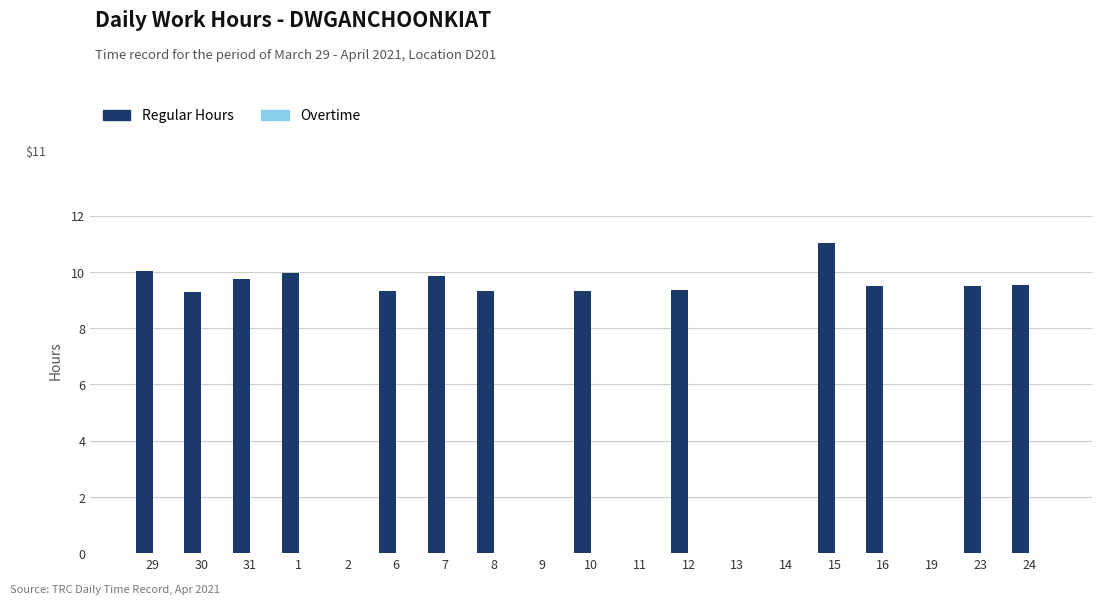

What is the greatest value displayed?

11.0